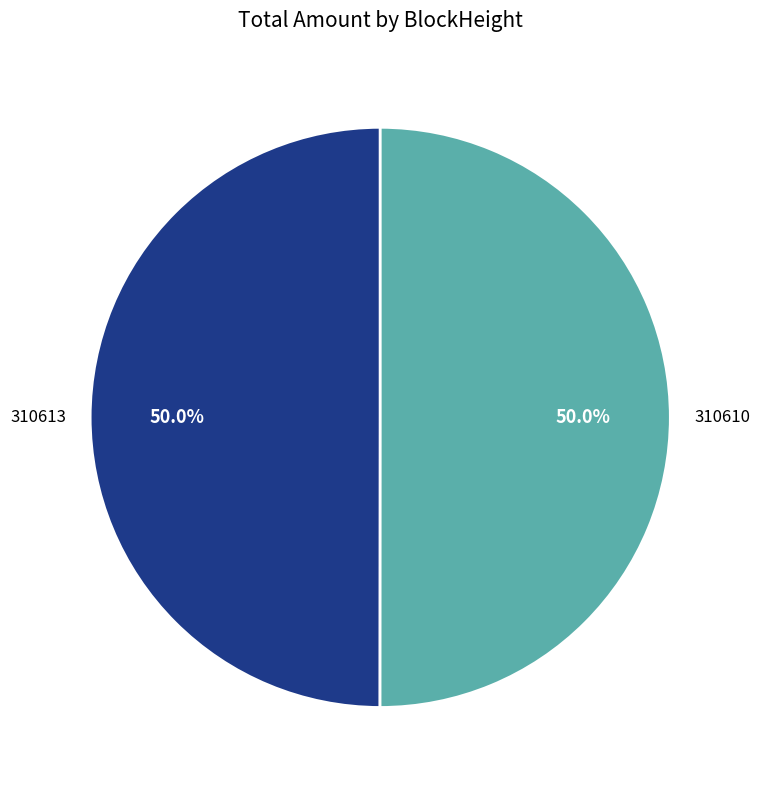

Count the number of slices in the pie.

2